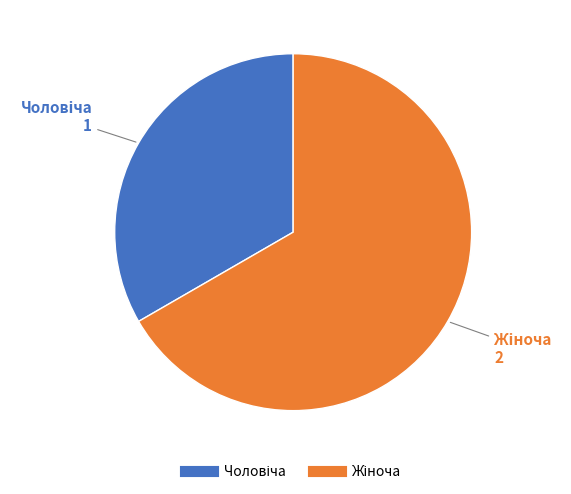

Count the number of slices in the pie.

2